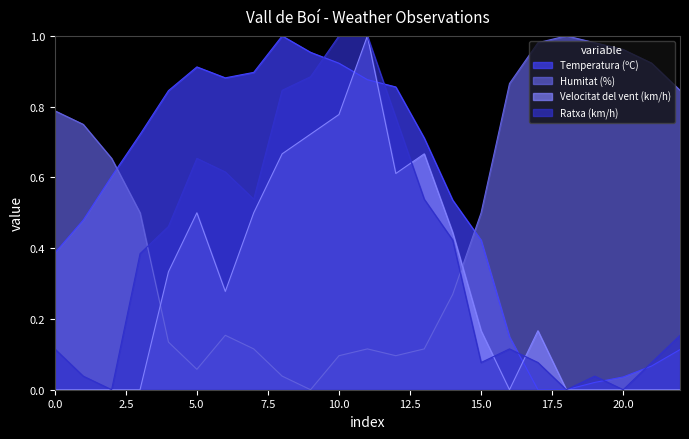

The Temperatura (ºC) series shows 0.1 at 20.0. True or false?

False